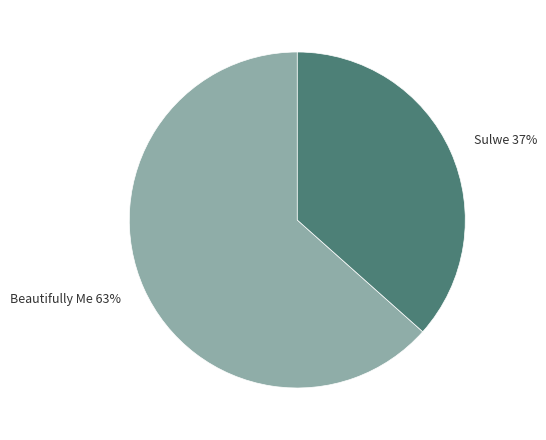

To the nearest percent, what is the combined percentage of Sulwe and Beautifully Me?

100%